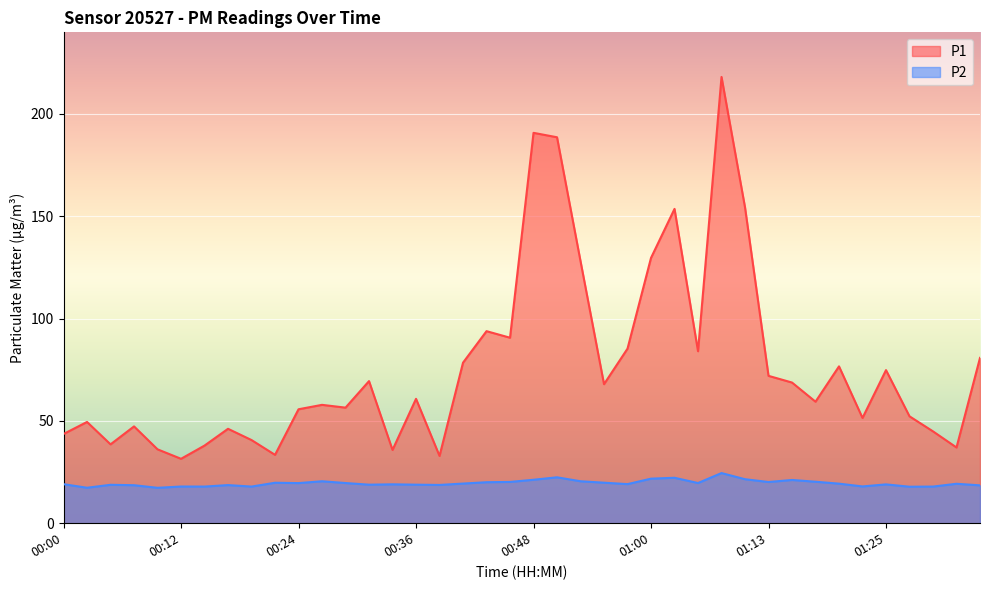

What is the spread (max minus min) of values at 00:07?

28.7